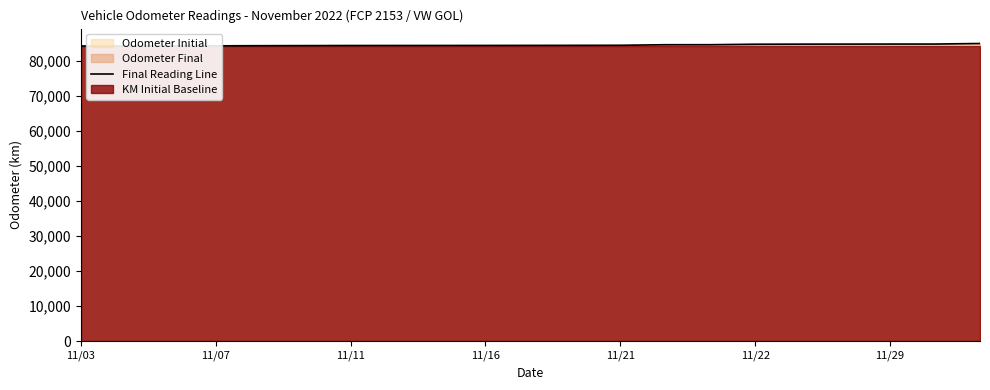

True or false: the data shows 150443 at 11/16.

False